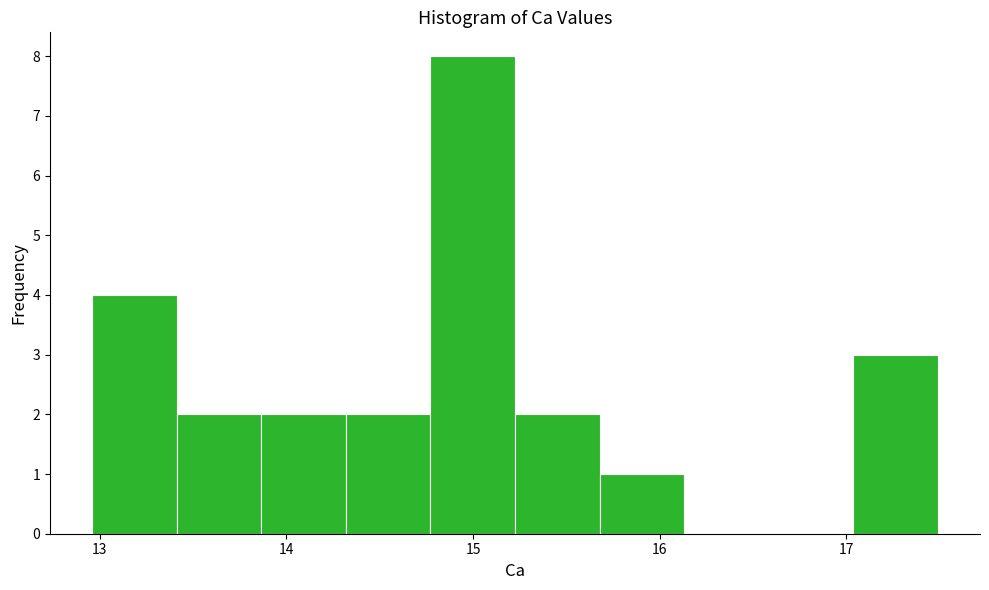

Reading left to right, transcribe this chart: for each bar, give the range it covers on the x-axis and its height. Neither the bar edges nor the heights are printed on the chart, so give them approximately, as read against the axes.

13.0 to 13.4: 4
13.4 to 13.9: 2
13.9 to 14.3: 2
14.3 to 14.8: 2
14.8 to 15.2: 8
15.2 to 15.7: 2
15.7 to 16.1: 1
16.1 to 16.6: 0
16.6 to 17.0: 0
17.0 to 17.5: 3